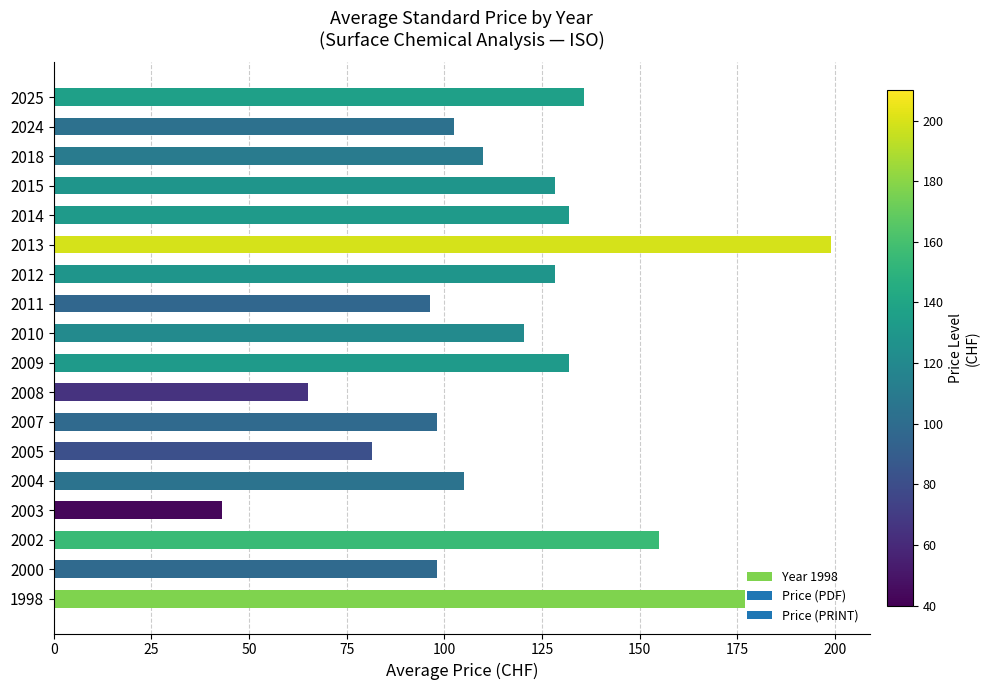

At which category does the chart reach its minimum across all series?

2003